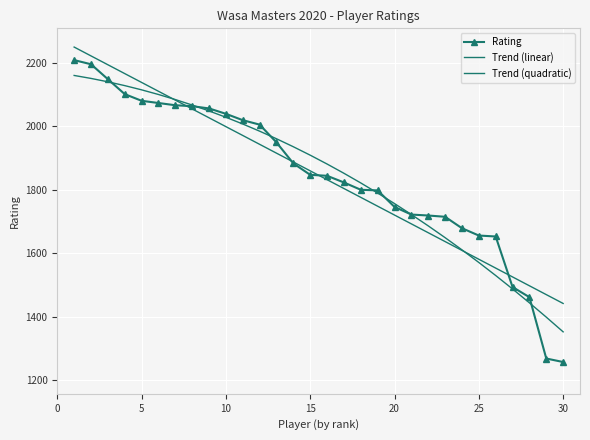

Which series has the largest total across all categories?

Trend (linear)